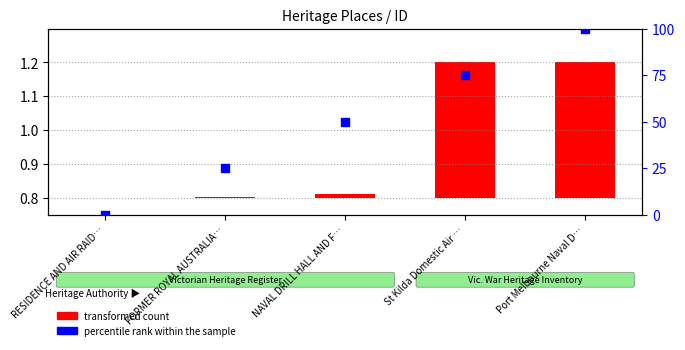

Which series has the widest spread of Y values?

percentile rank within the sample